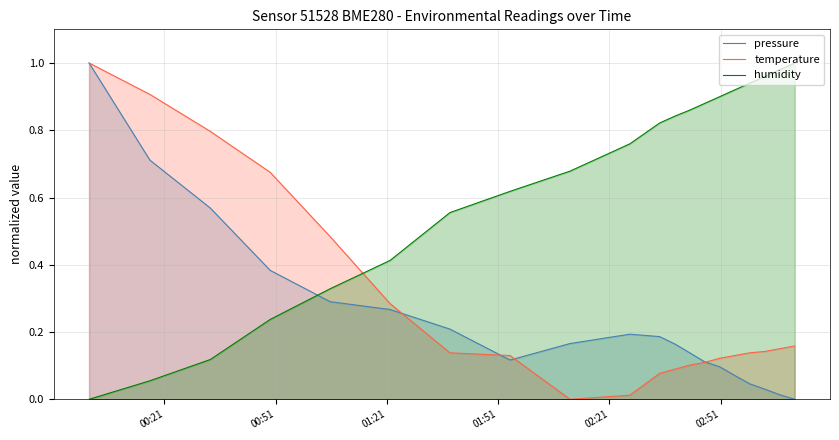

How many intersections are there between temperature and humidity?

1